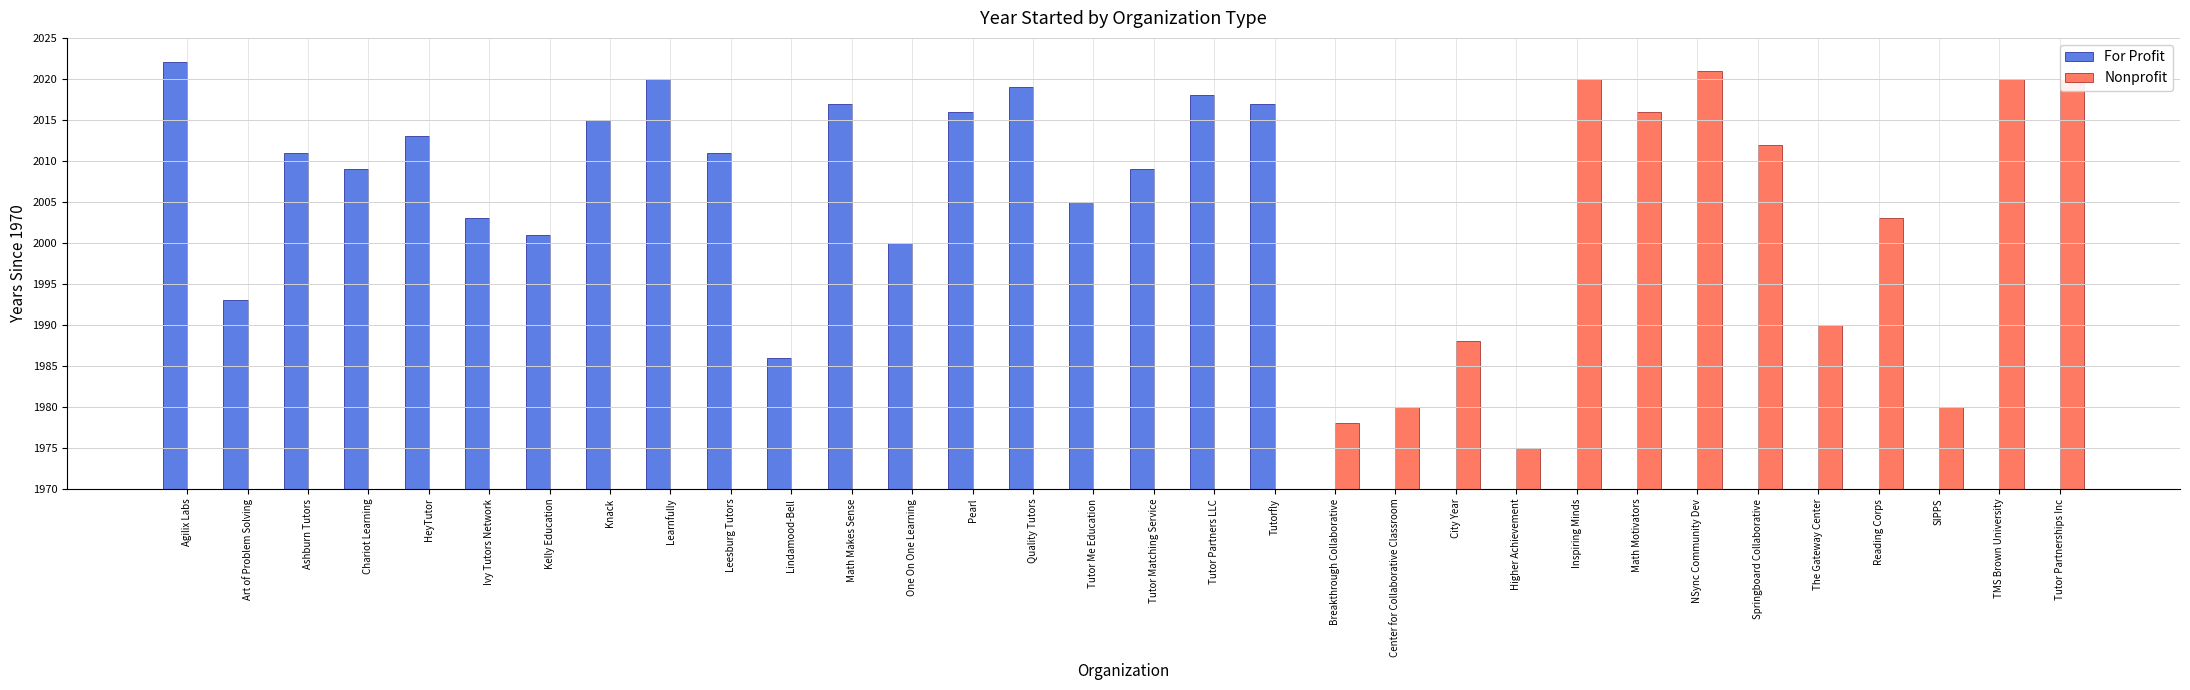

True or false: Nonprofit has a value of 11 at TMS Brown University.

False